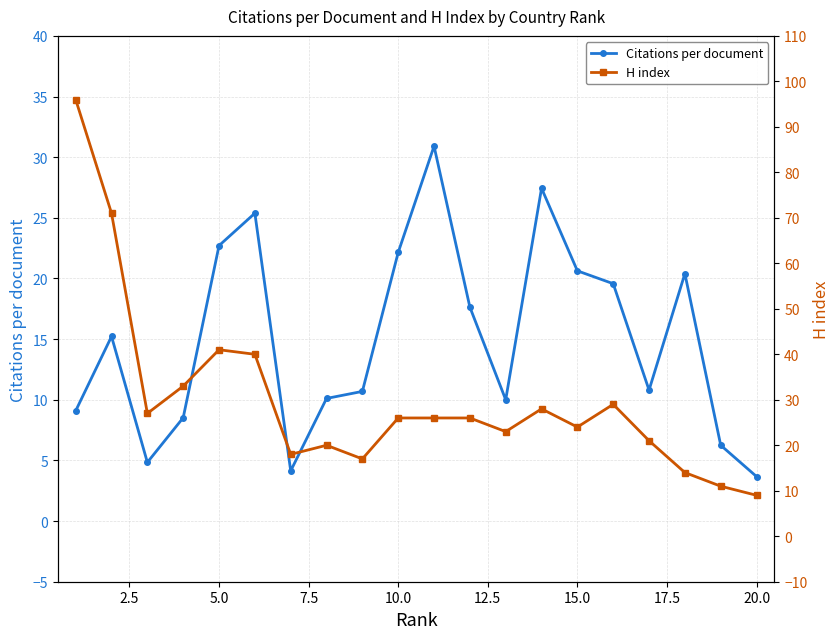

True or false: Citations per document has more than 2 interior local peaks.

True